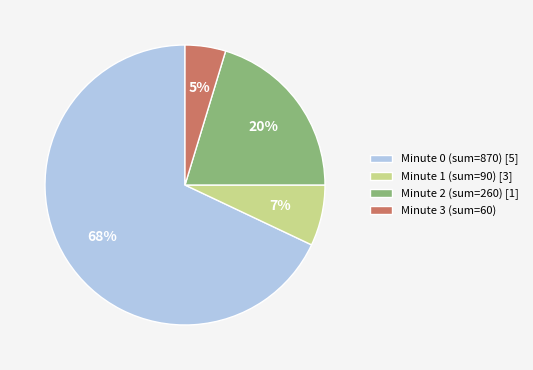

Rank the categories by value from lowest to highest.

Minute 3 (sum=60), Minute 1 (sum=90) [3], Minute 2 (sum=260) [1], Minute 0 (sum=870) [5]